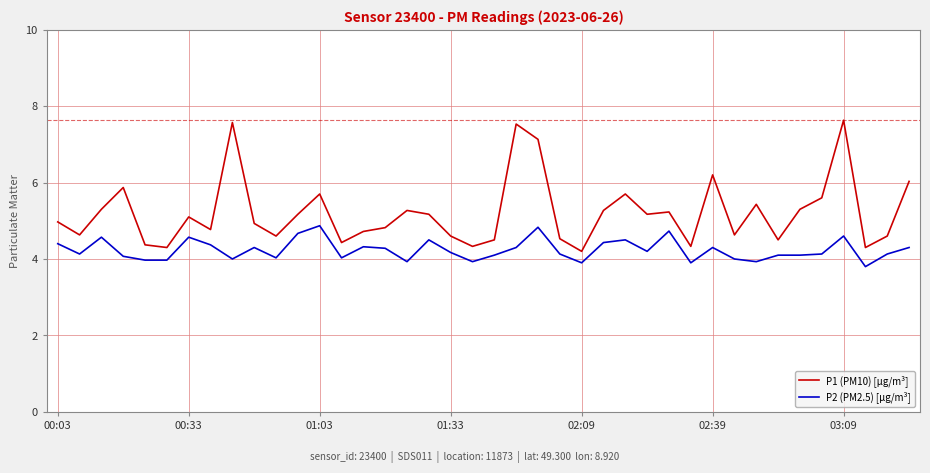

True or false: P2 (PM2.5) [µg/m³] and P1 (PM10) [µg/m³] cross at least once.

False